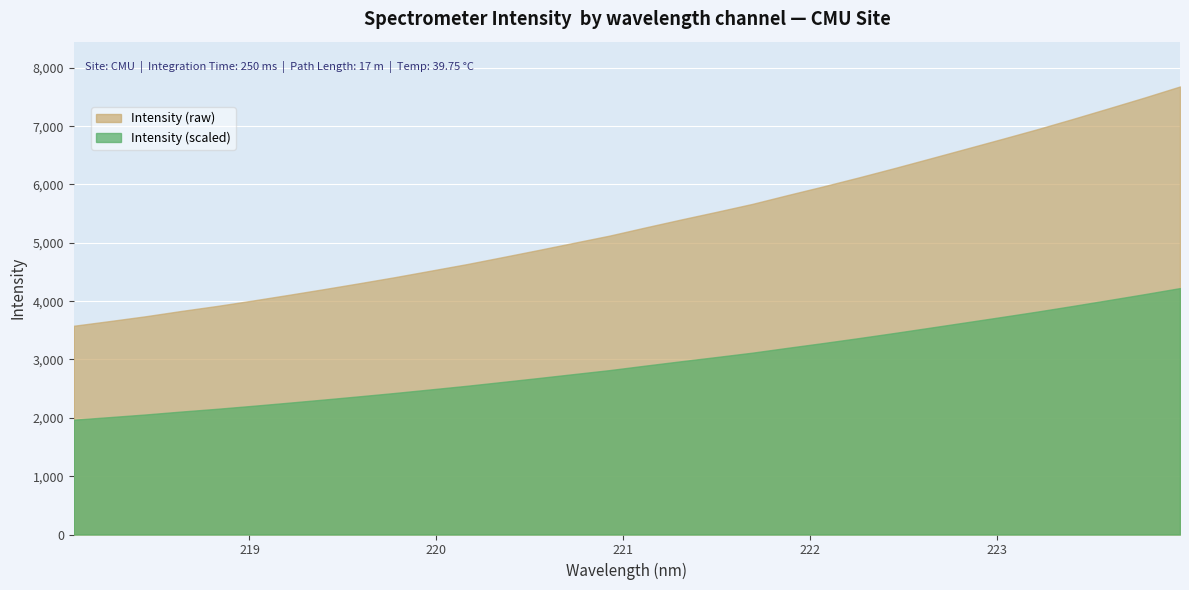

What is the label of the 15th point from the right?

221.3083